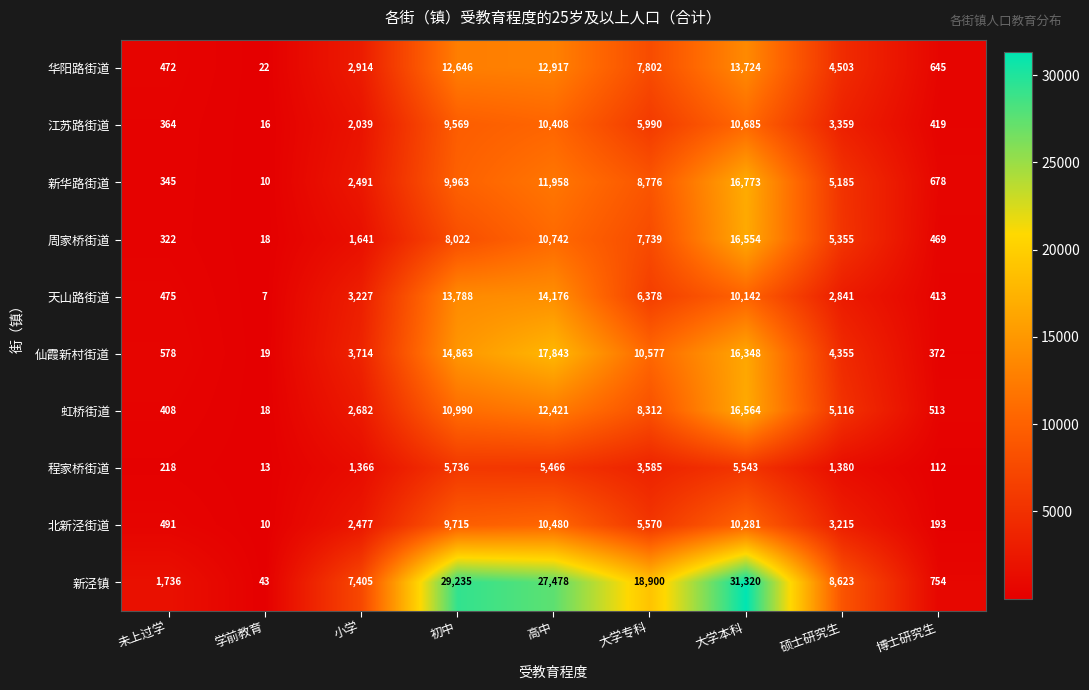

Between 未上过学 and 硕士研究生, which series saw the biggest shift?

新泾镇